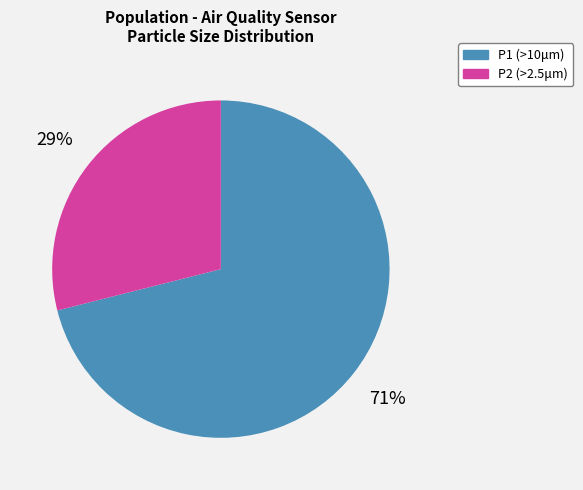

Is it true that P2 (>2.5μm) is 29% of the pie?

True